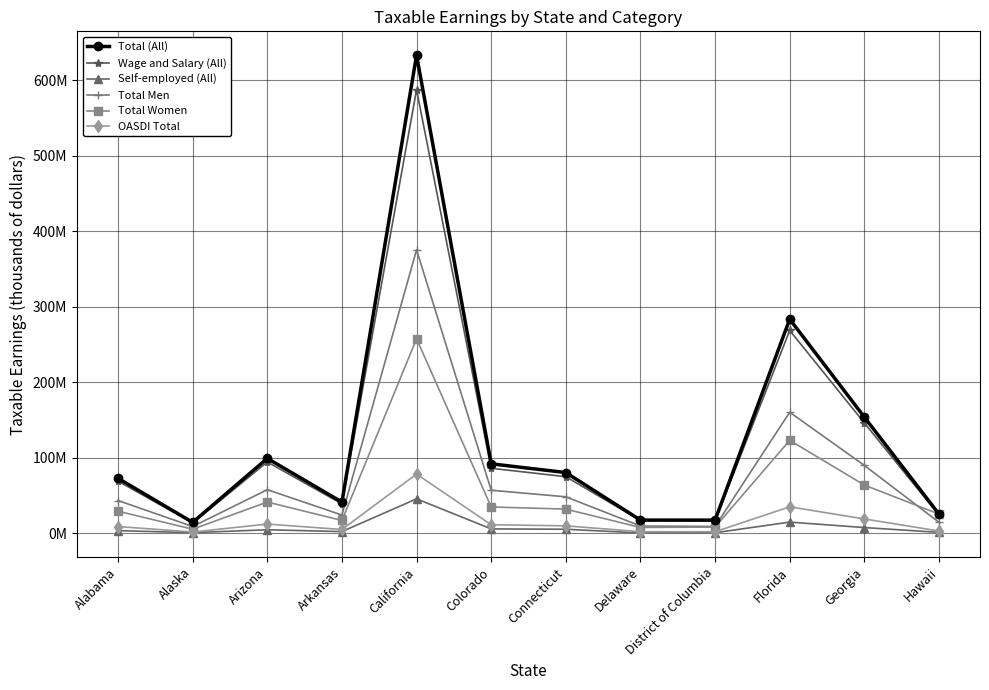

What are all the series names shown in the legend?

Total (All), Wage and Salary (All), Self-employed (All), Total Men, Total Women, OASDI Total